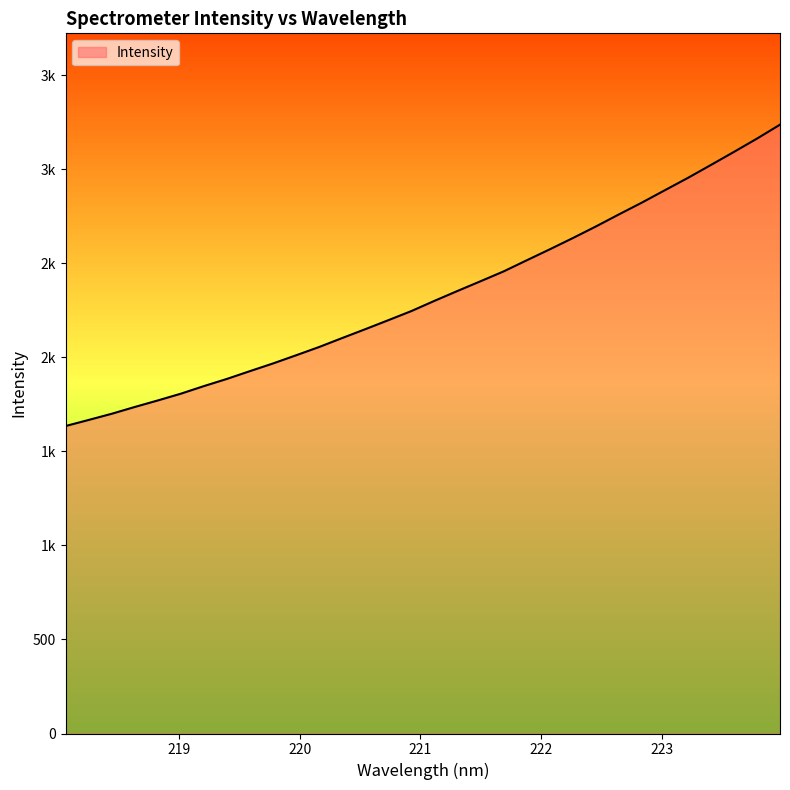

What position from the right is 221.6902?

13